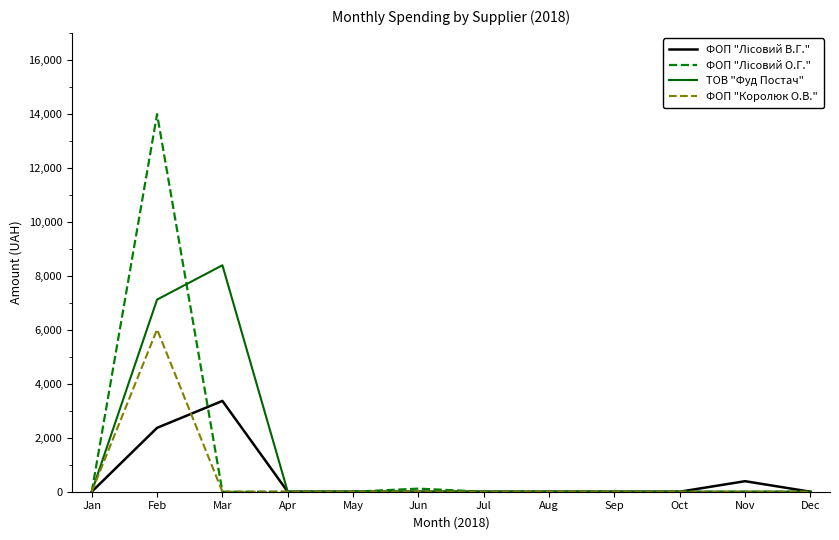

At which category is the sum across all series the highest?

Feb